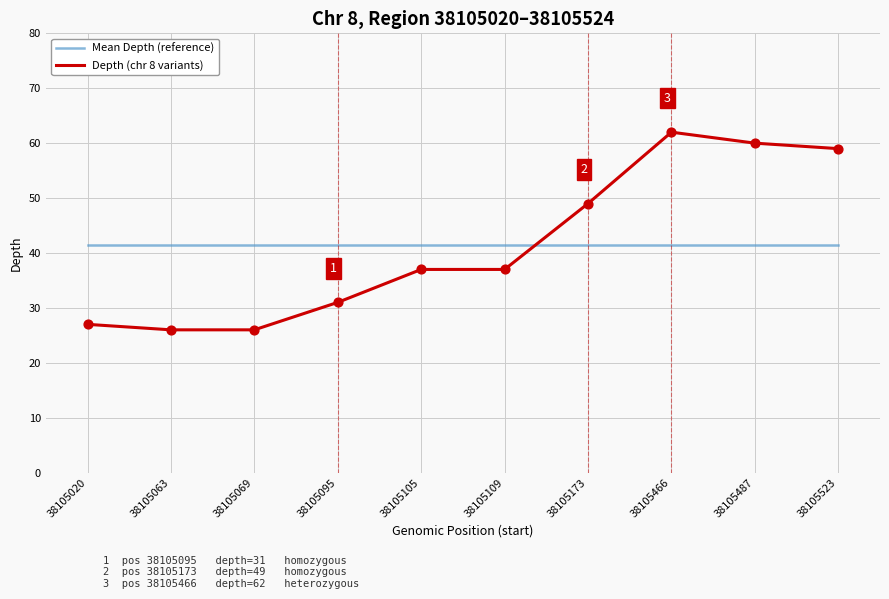

Which series changed the most between 38105109 and 38105487?

Depth (chr 8 variants)